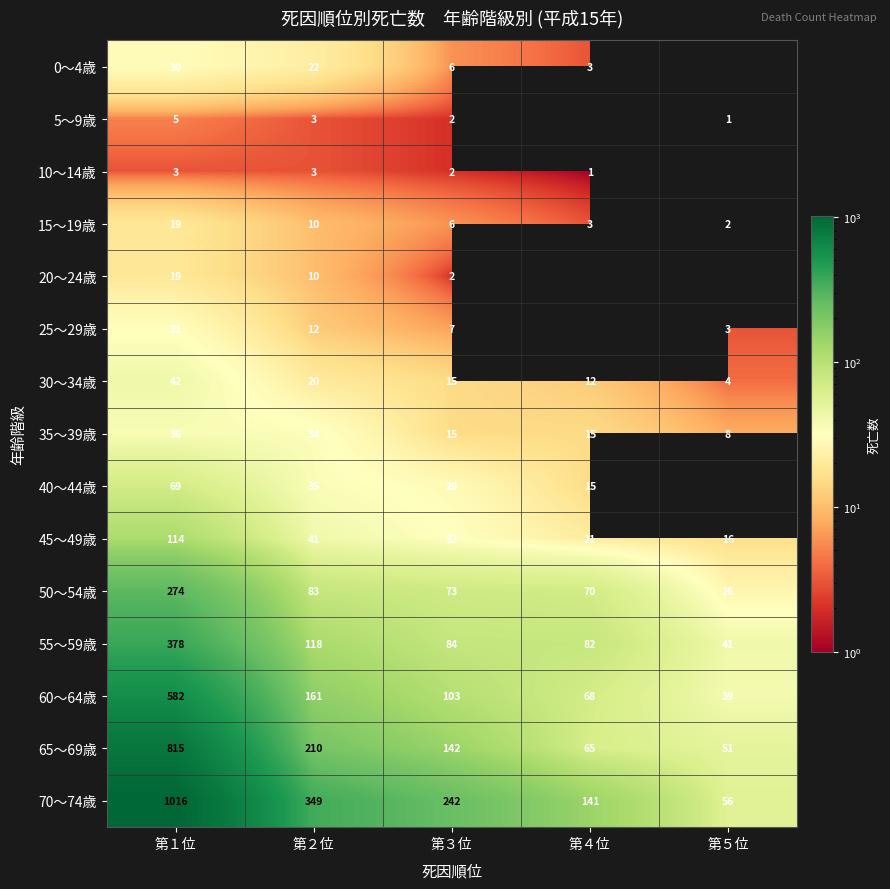

Count the number of categories in the chart.

5